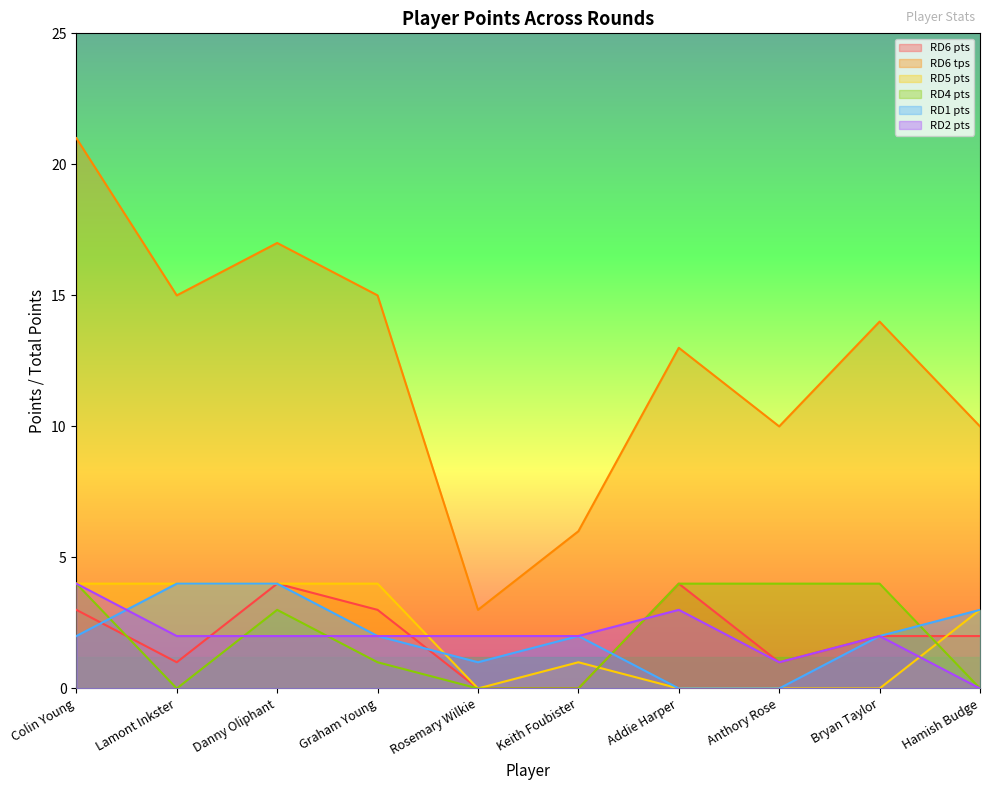

In RD6 tps, how many points are higher than both neighbors (excluding endpoints)?

3